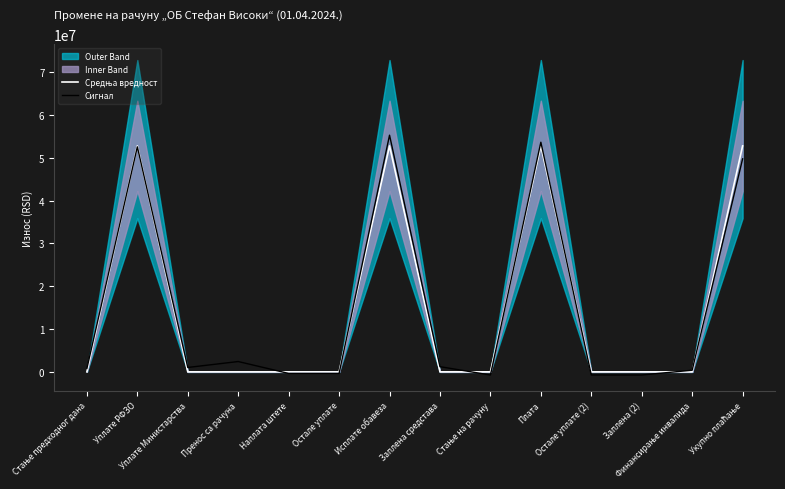

True or false: Средња вредност and Сигнал cross at least once.

True